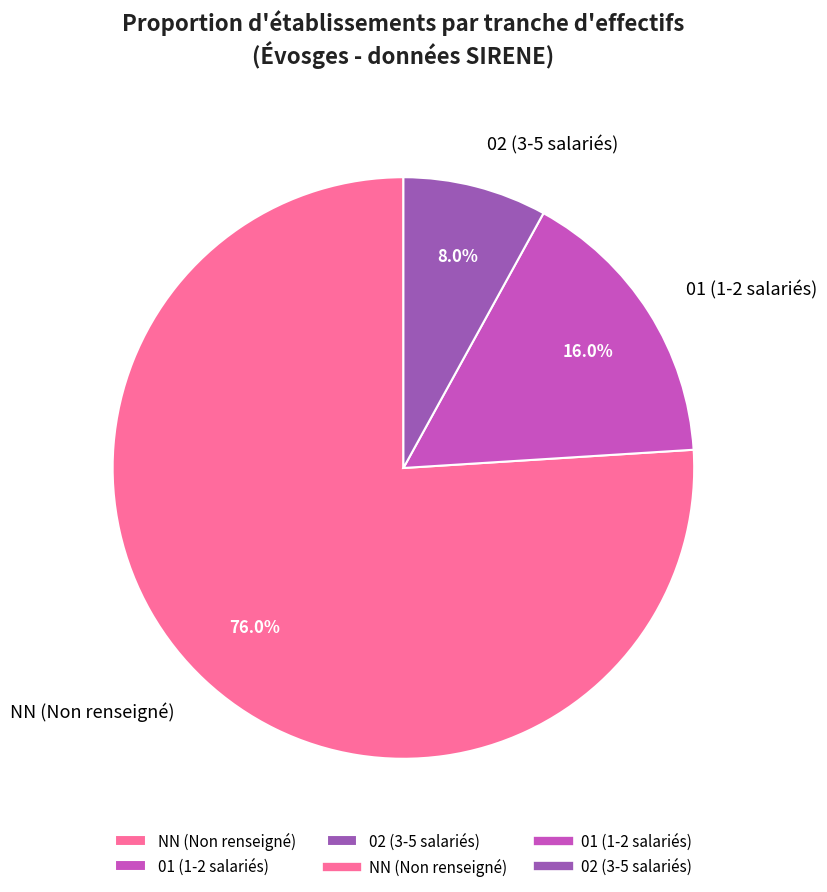

Rank the categories by value from highest to lowest.

NN (Non renseigné), 01 (1-2 salariés), 02 (3-5 salariés)